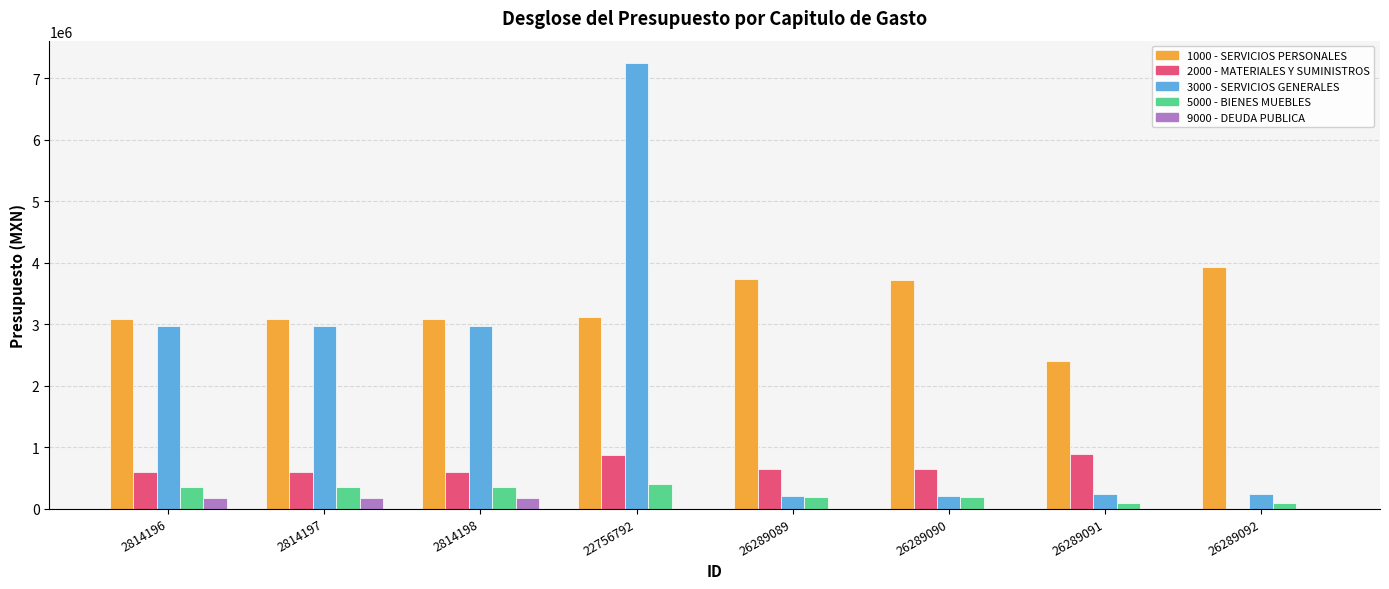

What is the maximum value shown in the chart?

7247617.9